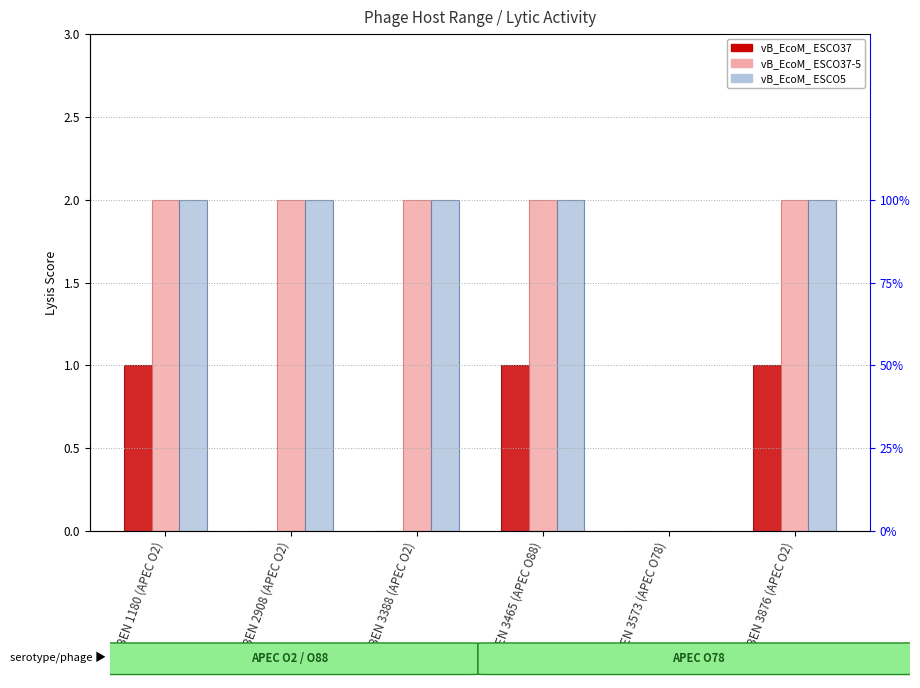

The vB_EcoM_ ESCO5 series shows 0 at BEN 3465 (APEC O88). True or false?

False